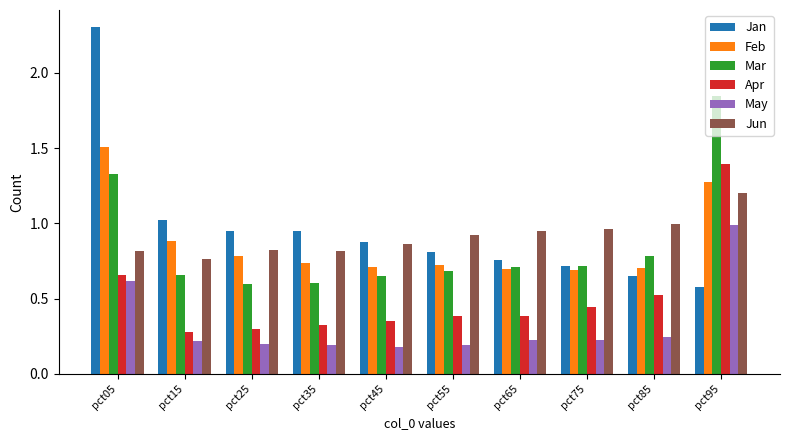

At which label is Jun closest to 0?

pct15